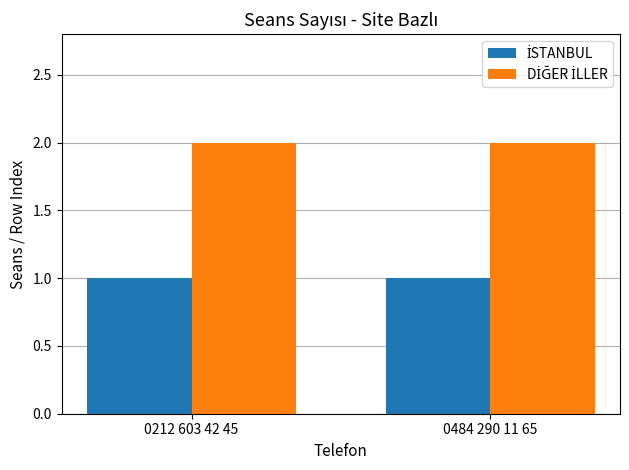

What is the total value across all series at 0484 290 11 65?

3